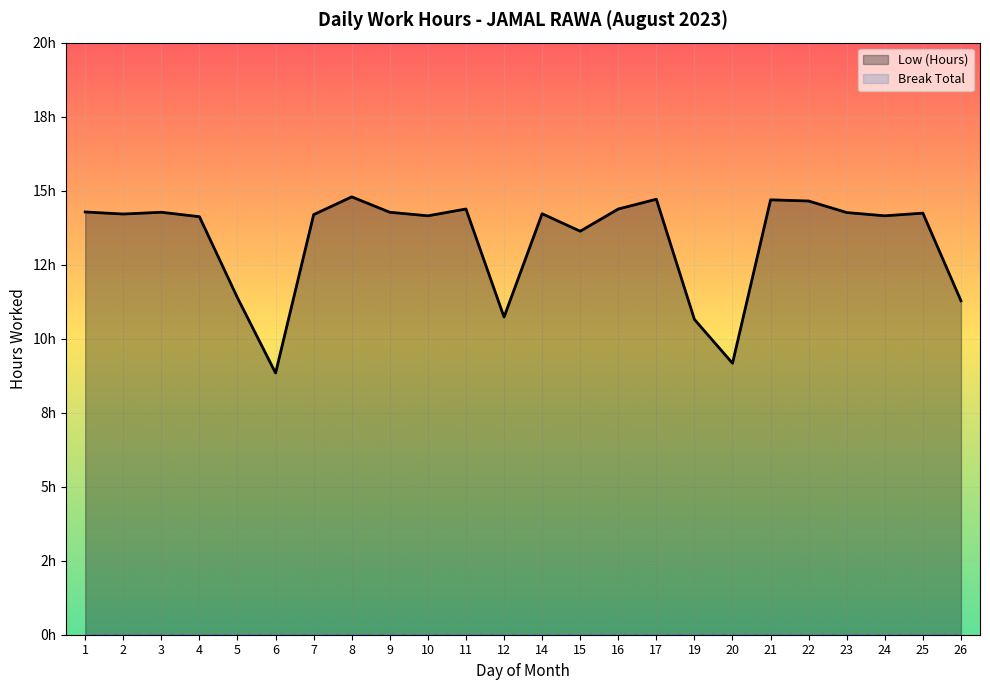

What is the sum of all values?

319.6